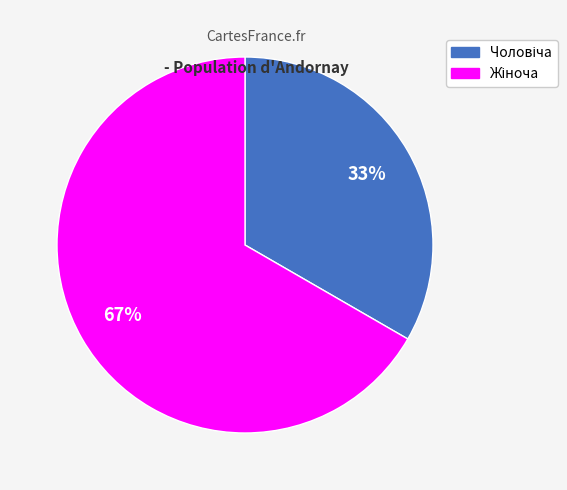

Count the number of slices in the pie.

2